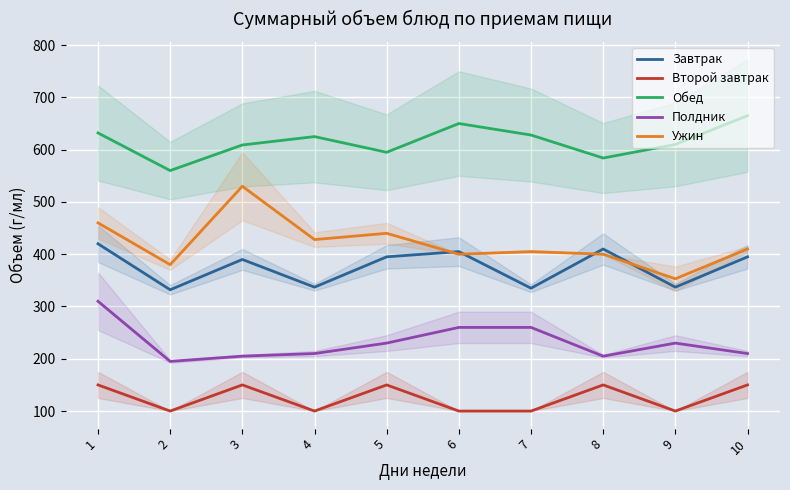

What value does the Второй завтрак series have at 1?

150